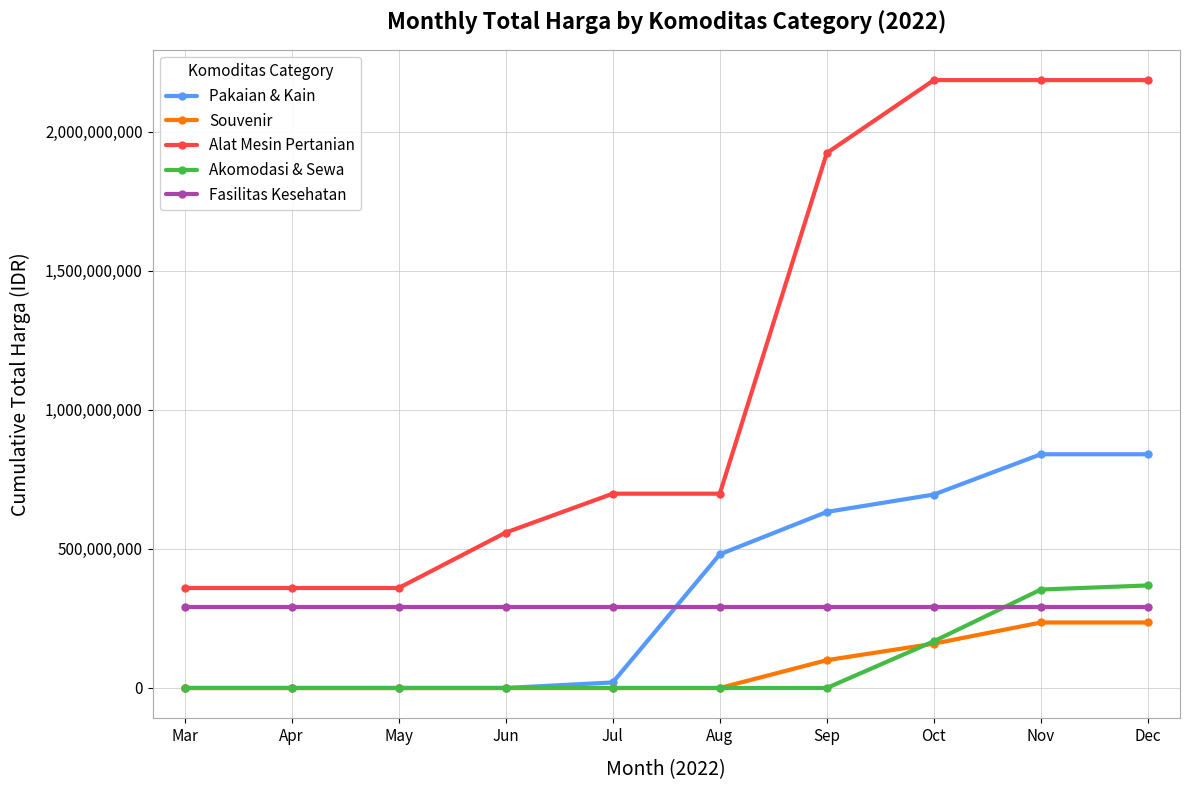

Does the chart have visible grid lines?

Yes